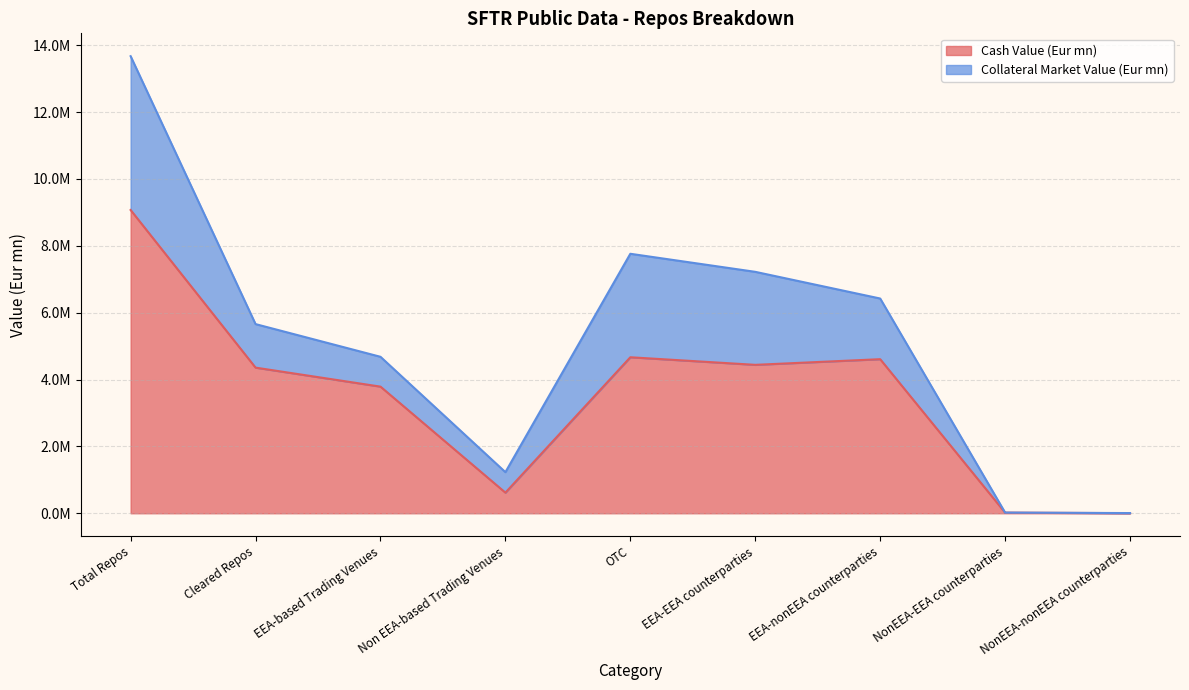

At which label does the data first exceed 4356810?

Total Repos